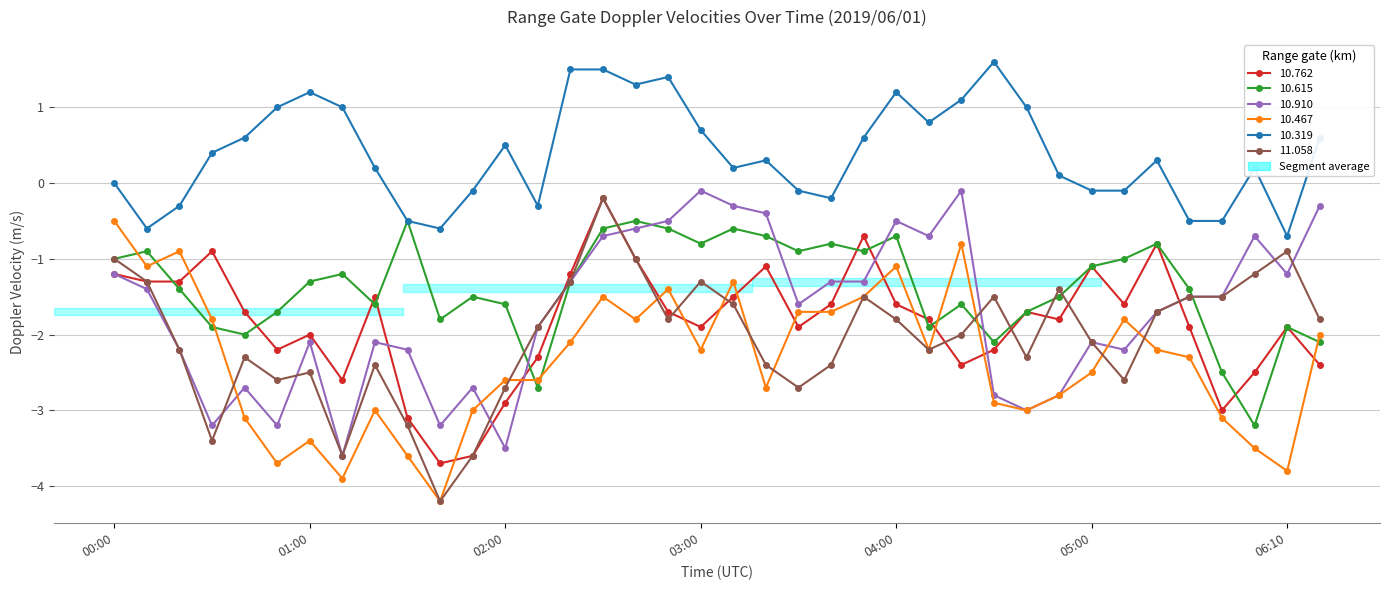

What is the maximum value shown in the chart?

1.6